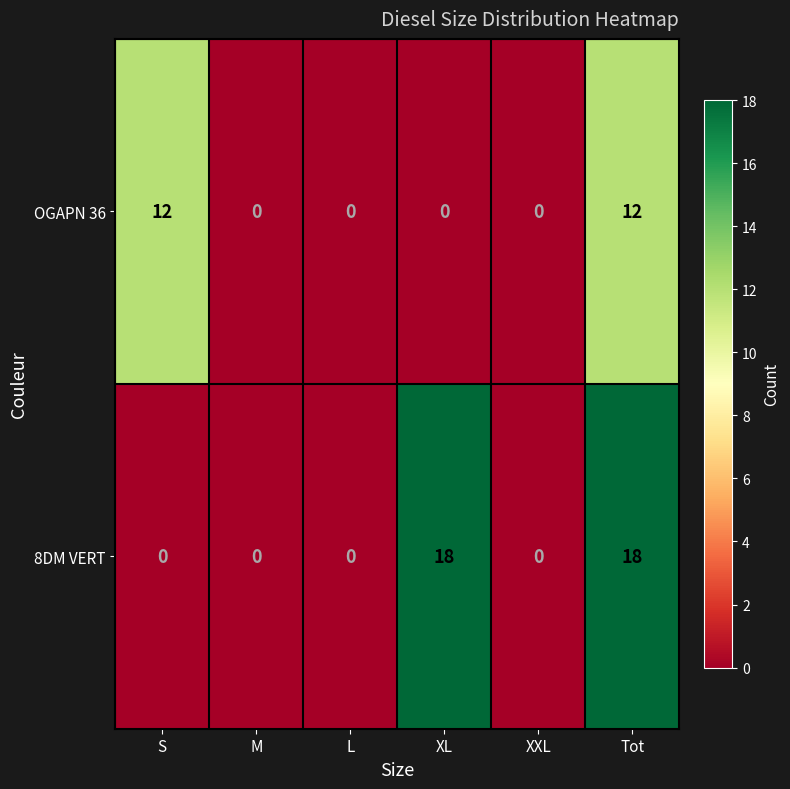

How many data points in 8DM VERT are above 0?

2